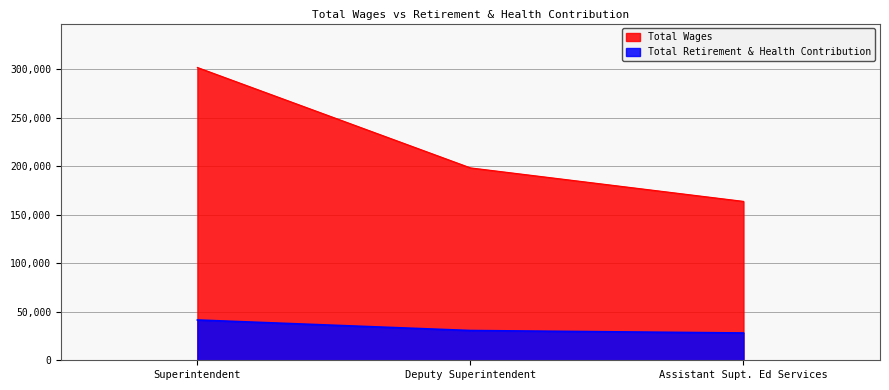

What position from the left is Superintendent?

1